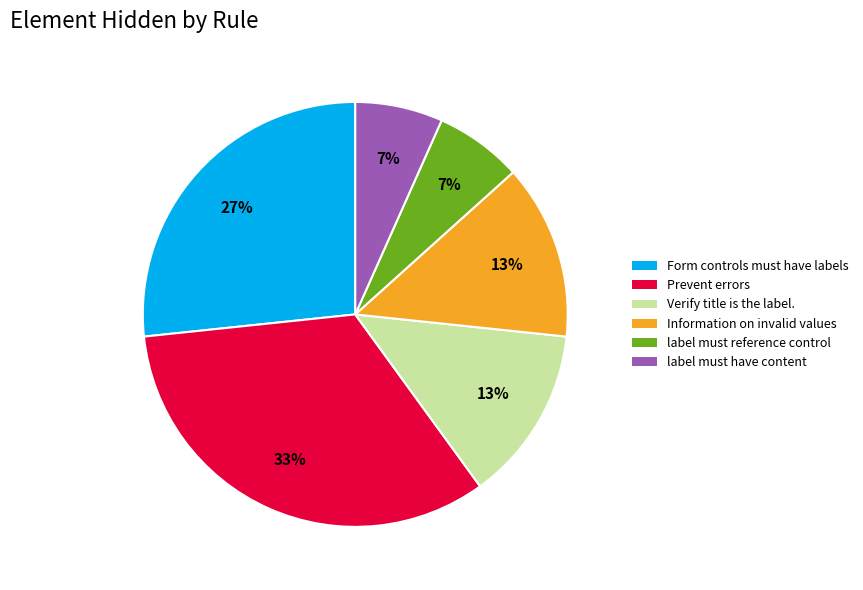

Between label must have content and Prevent errors, which is larger?

Prevent errors